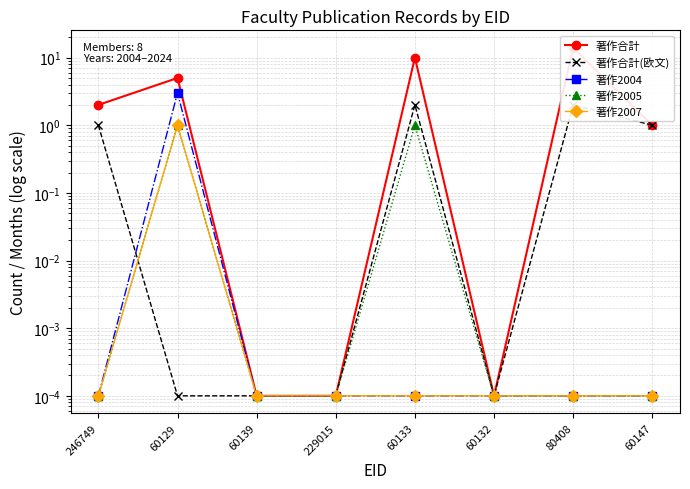

At which category does the chart reach its peak across all series?

80408